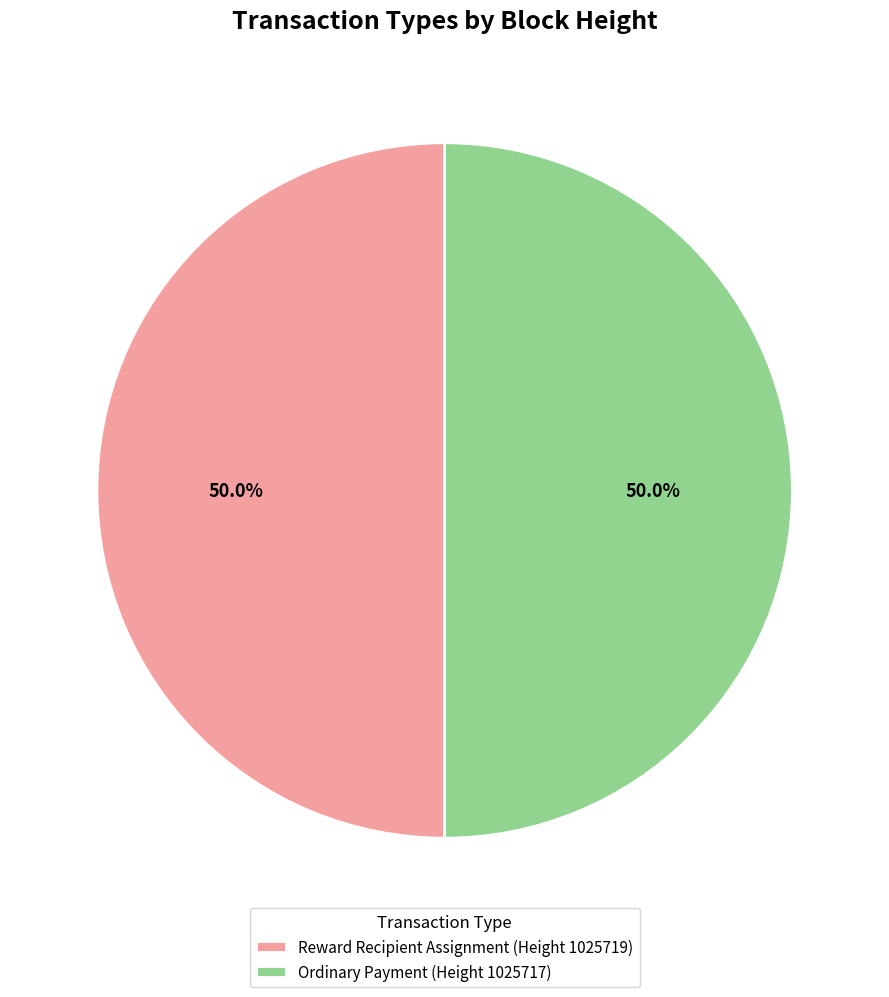

How much of the chart is everything except Ordinary Payment (Height 1025717)?

50.0%